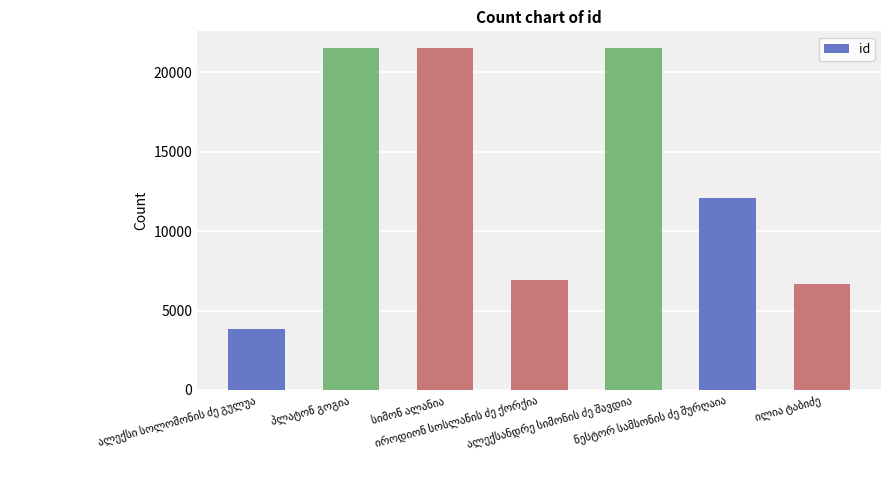

What is the difference between the maximum and minimum values?

17654